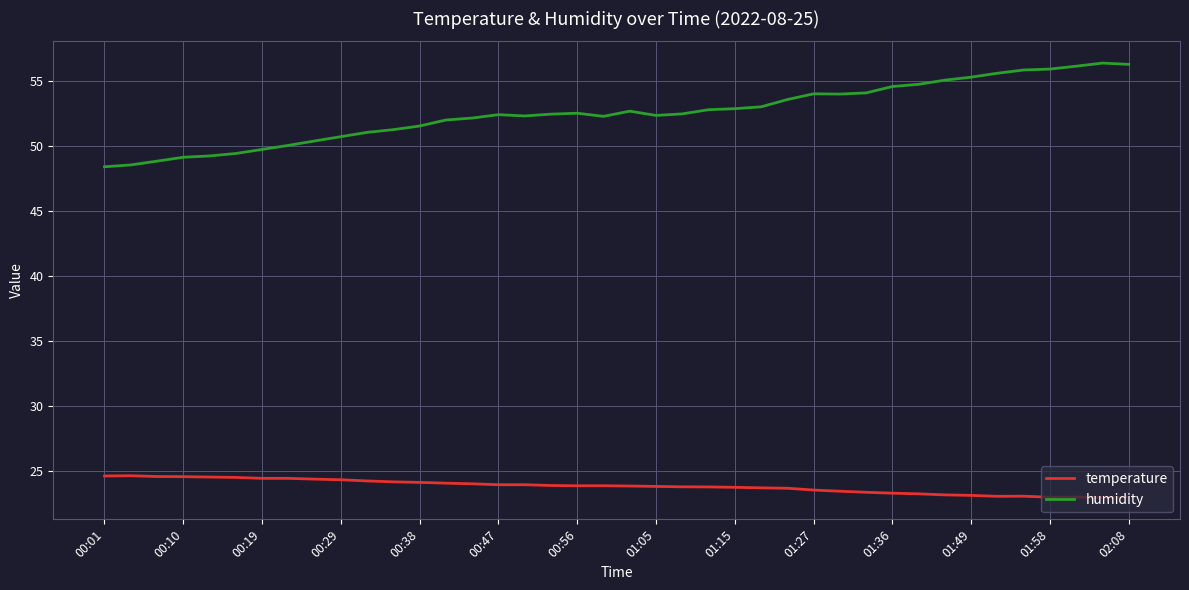

Which series has the largest range (max minus min)?

humidity